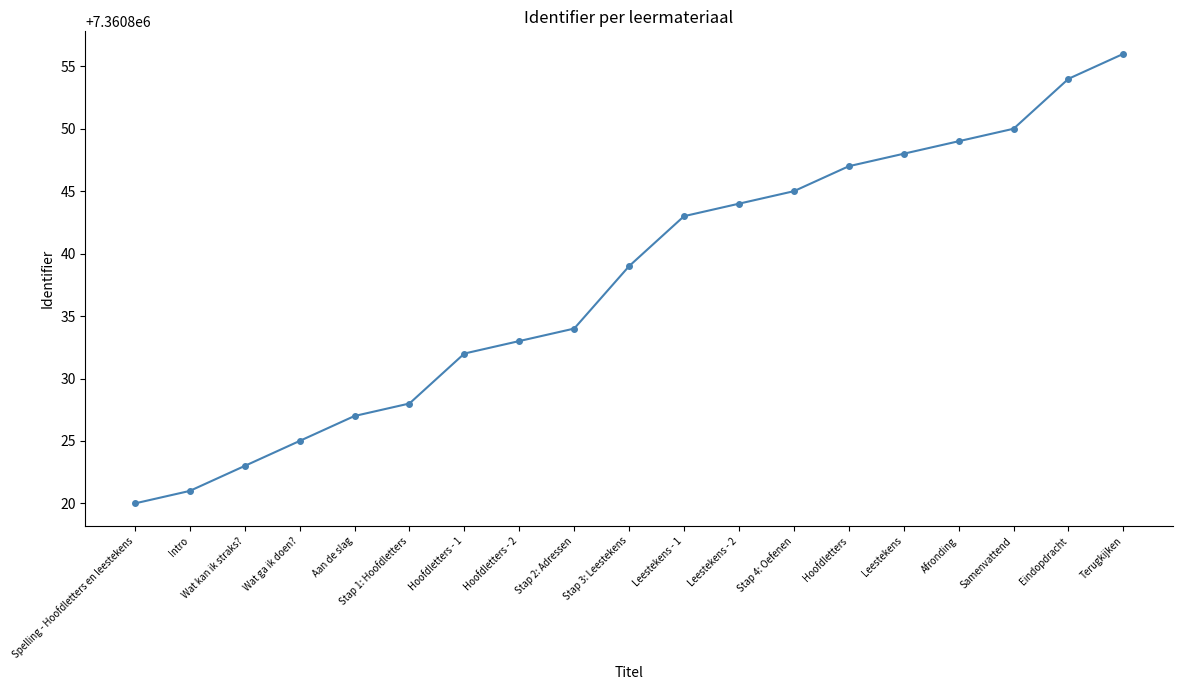

Rank the categories by value from lowest to highest.

Spelling - Hoofdletters en leestekens, Intro, Wat kan ik straks?, Wat ga ik doen?, Aan de slag, Stap 1: Hoofdletters, Hoofdletters - 1, Hoofdletters - 2, Stap 2: Adressen, Stap 3: Leestekens, Leestekens - 1, Leestekens - 2, Stap 4: Oefenen, Hoofdletters, Leestekens, Afronding, Samenvattend, Eindopdracht, Terugkijken